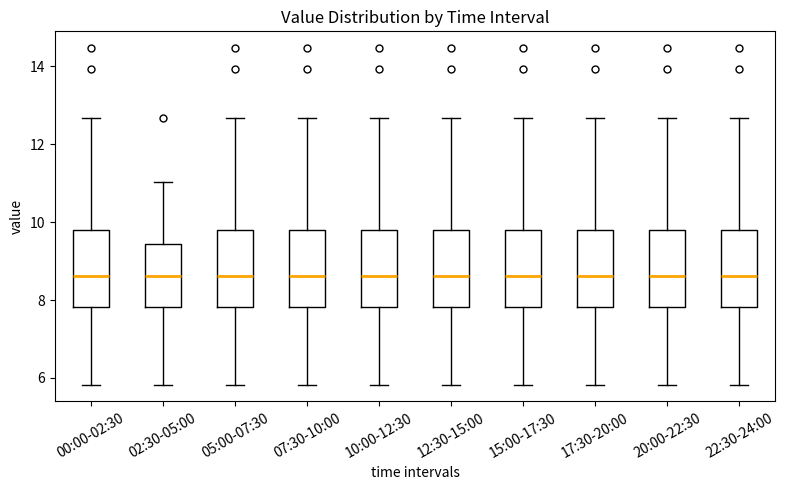

Where does the median line of the box for 15:00-17:30 sit on the y-axis? The values are not printed on the chart, so give them approximately, as read against the axis.

8.6